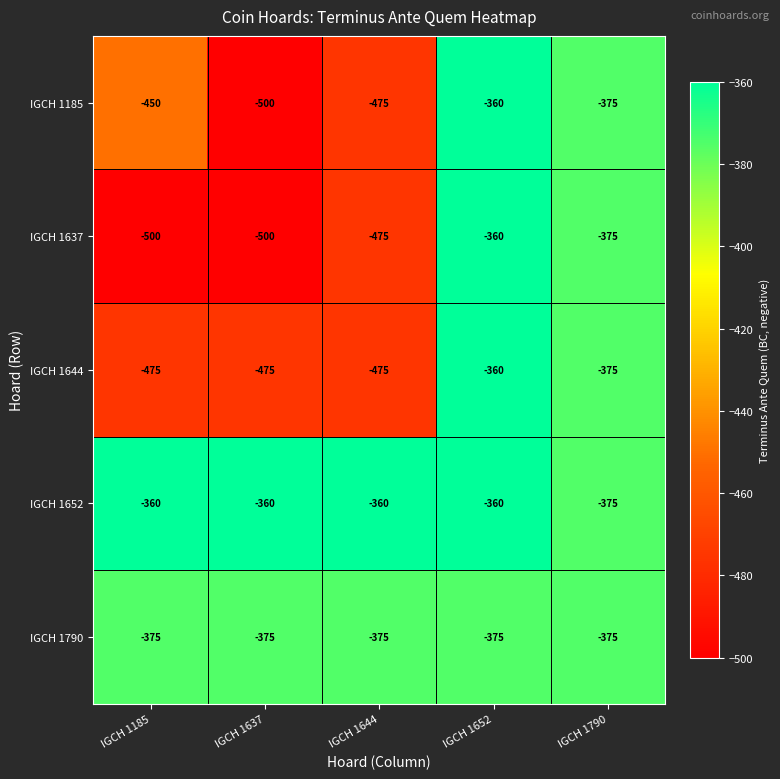

What is the lowest value of the IGCH 1185 series?

-500